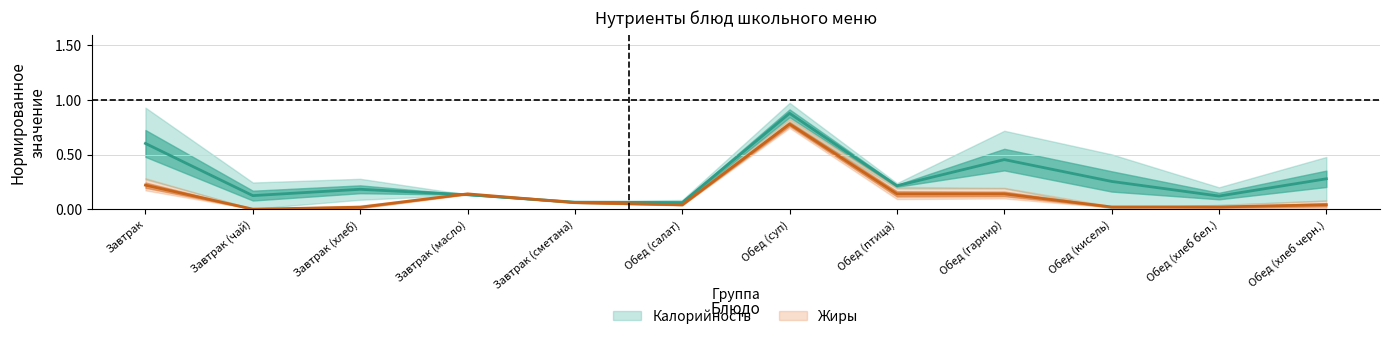

Reading right to left, extract all data points from this chart.

Калорийность: 0.3	0.1	0.3	0.5	0.2	0.9	0.1	0.1	0.1	0.2	0.1	0.6
Жиры: 0.0	0.0	0.0	0.1	0.1	0.8	0.0	0.1	0.1	0.0	0.0	0.2